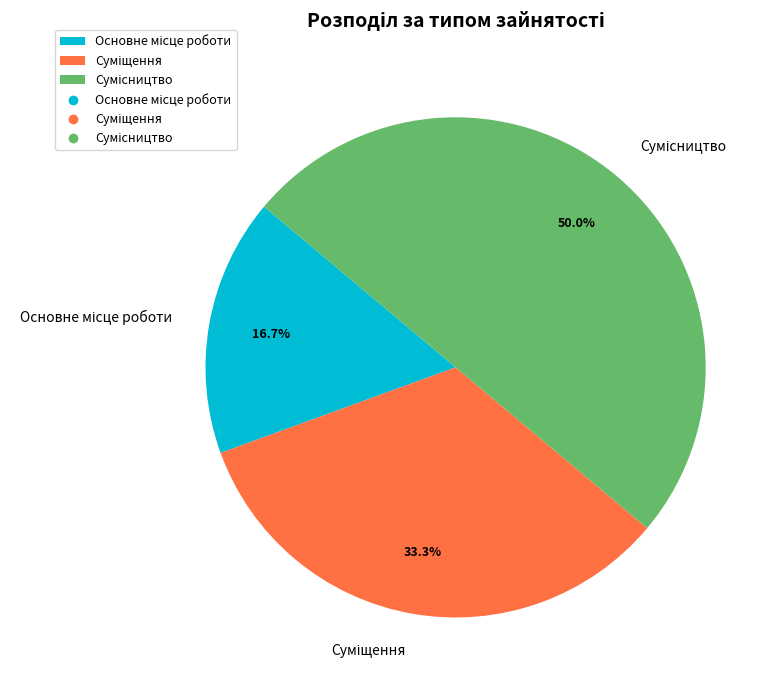

How many slices are in this pie chart?

3